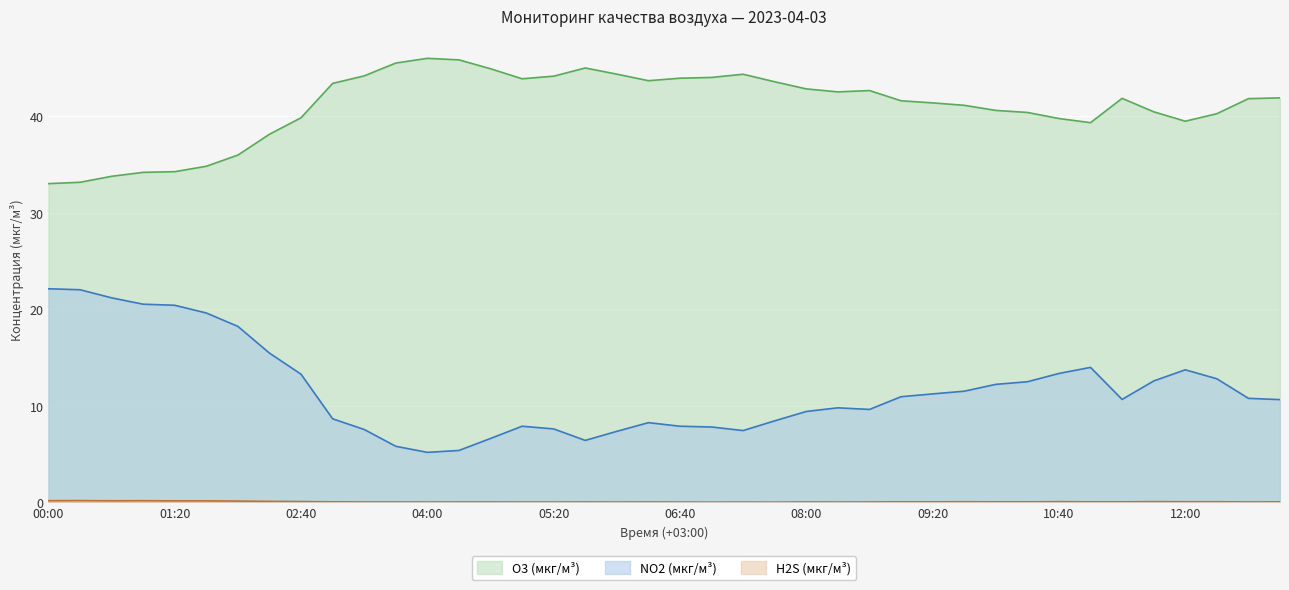

At which category is the sum across all series the highest?

00:20